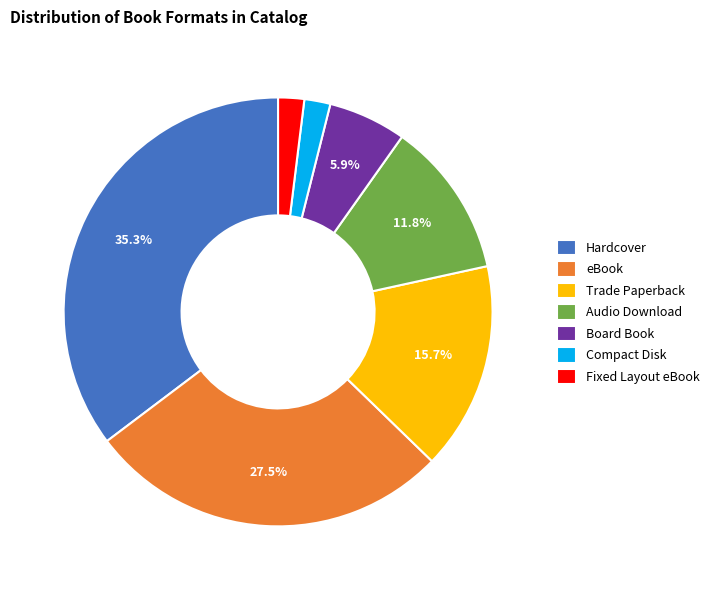

Do Fixed Layout eBook and Audio Download together represent more than half of the pie?

No